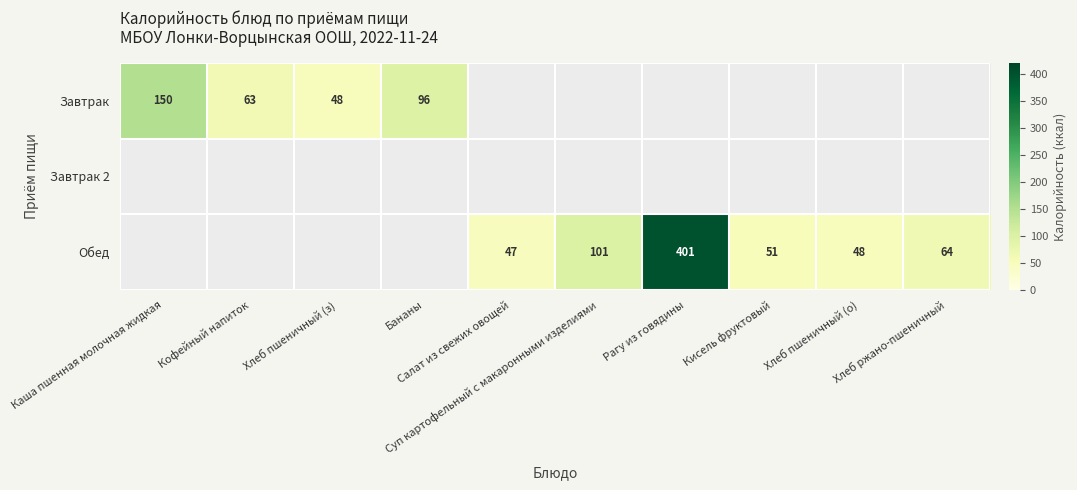

Which series changed the most between Кофейный напиток and Хлеб ржано-пшеничный?

Обед